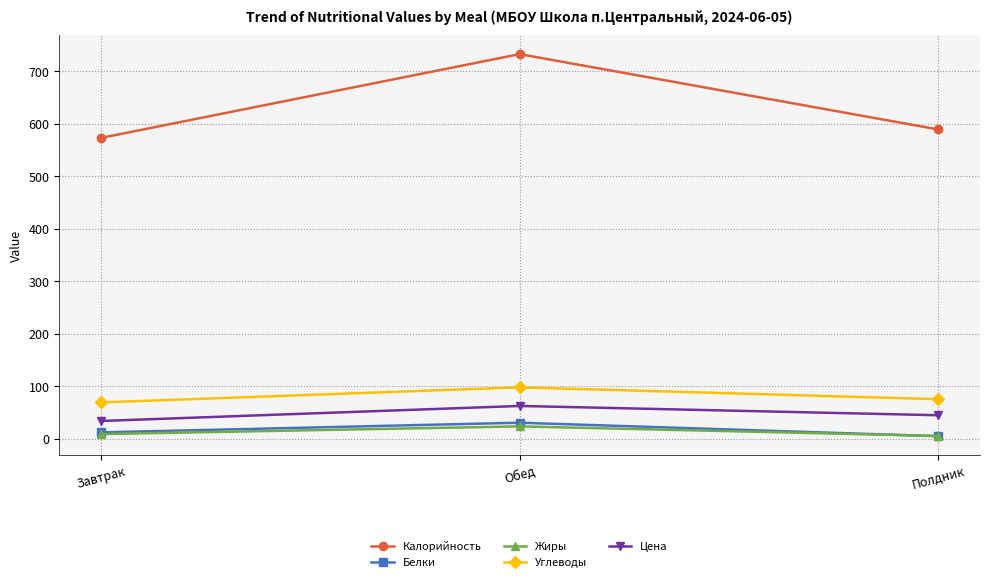

True or false: Калорийность has a value of 798.8 at Завтрак.

False